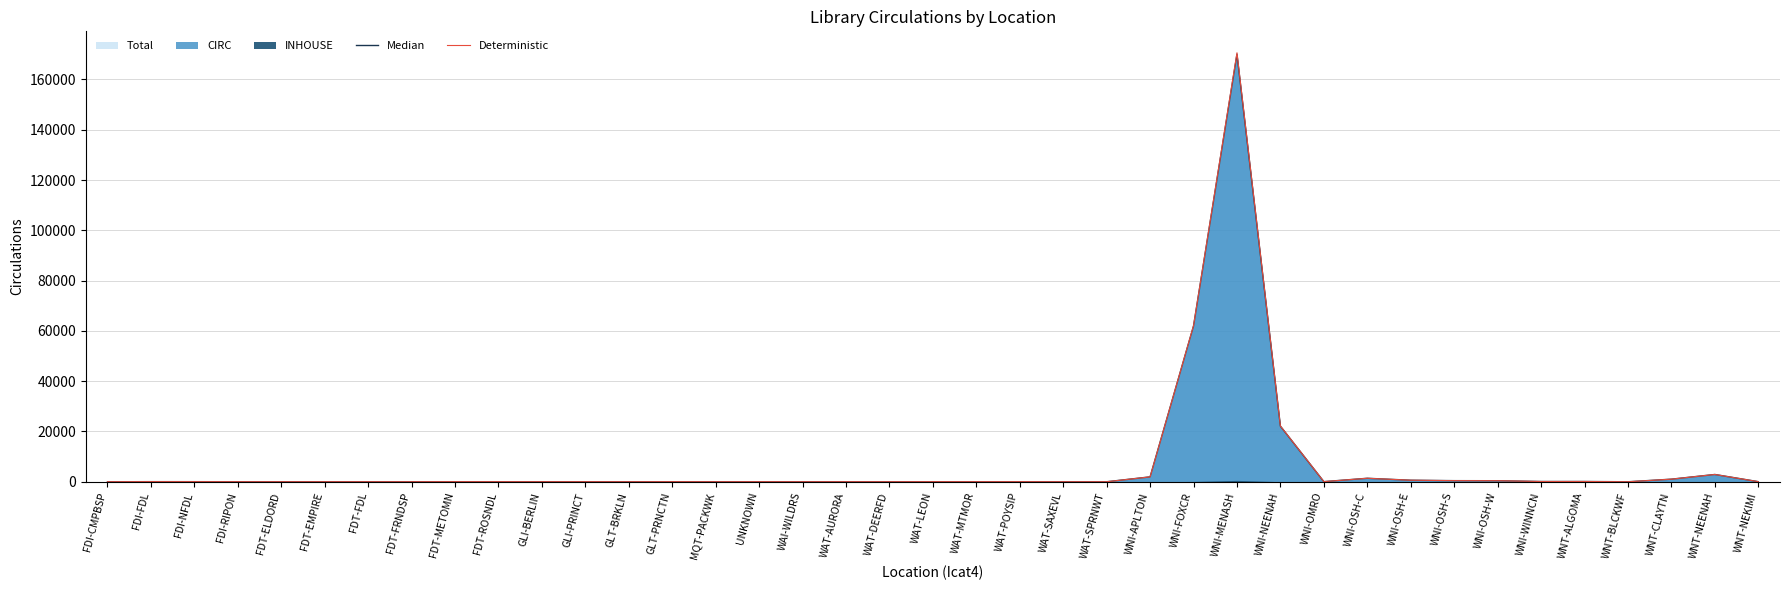

What is the label of the 21st point from the right?

WAT-DEERFD